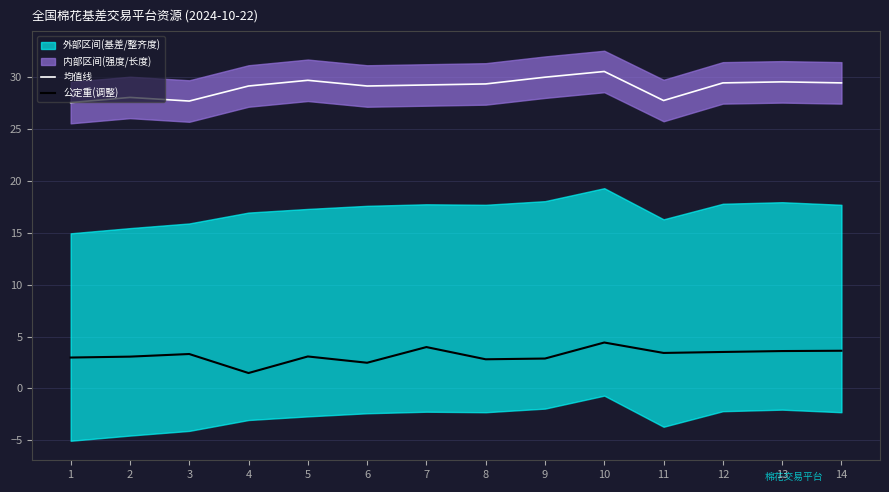

Is the value of 均值线 at 13 greater than the value of 公定重(调整) at 7?

Yes